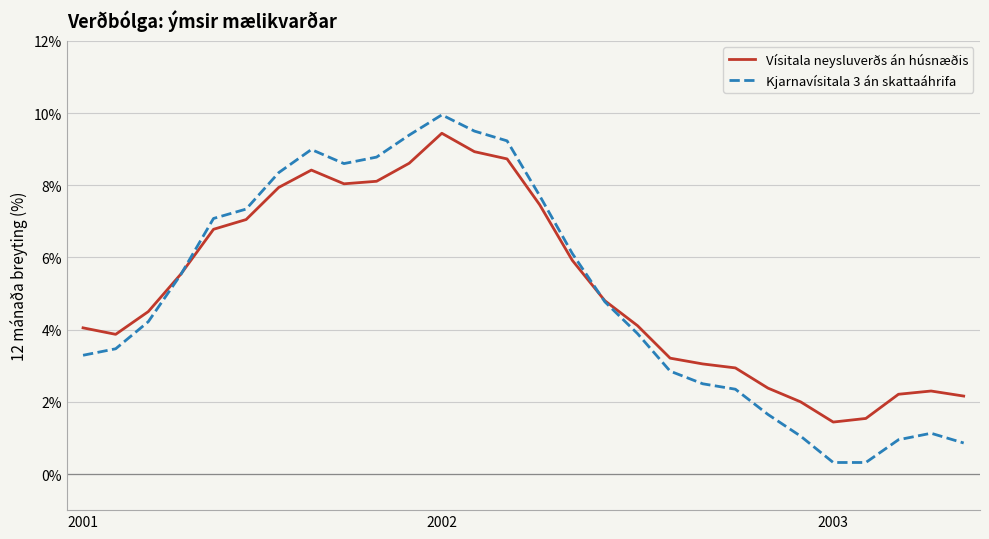

What is the smallest value displayed?

0.3